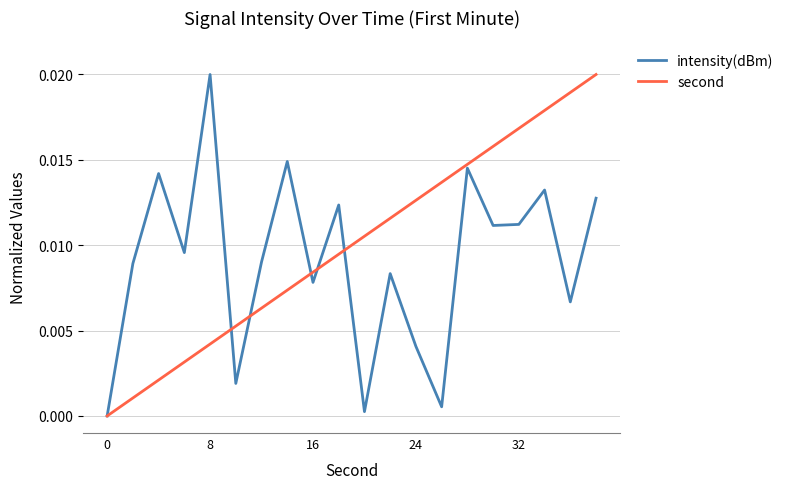

Which series has the largest total across all categories?

second